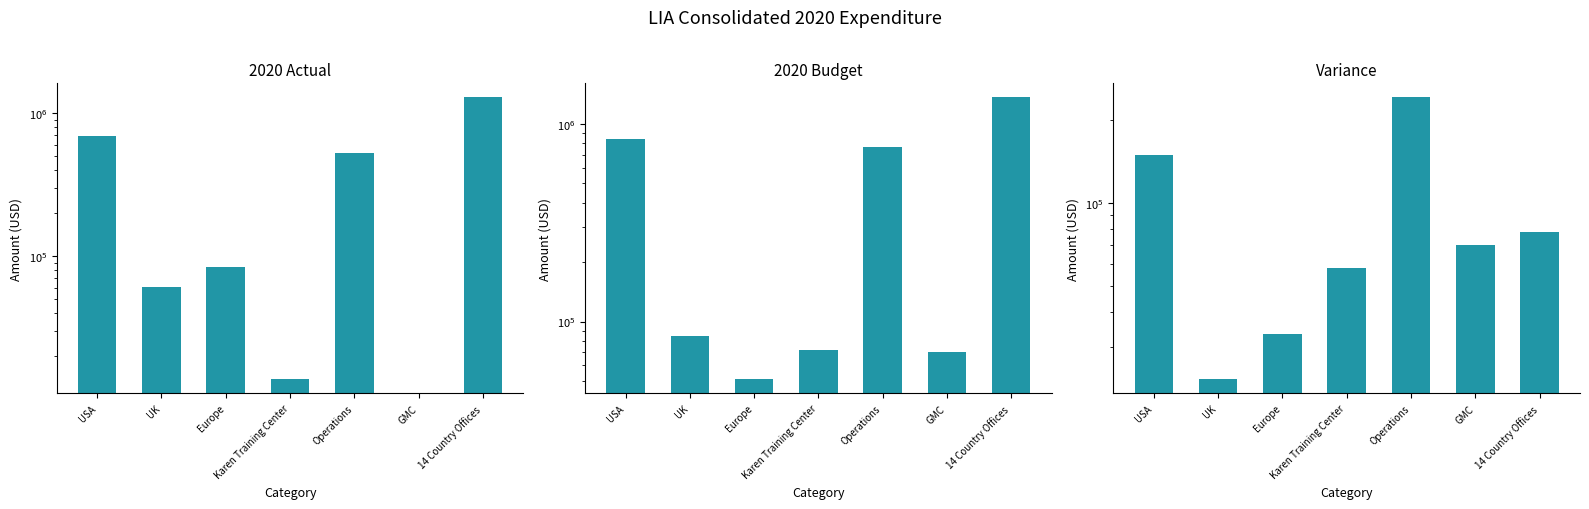

Are the bars grouped side by side (vs. stacked)?

Yes